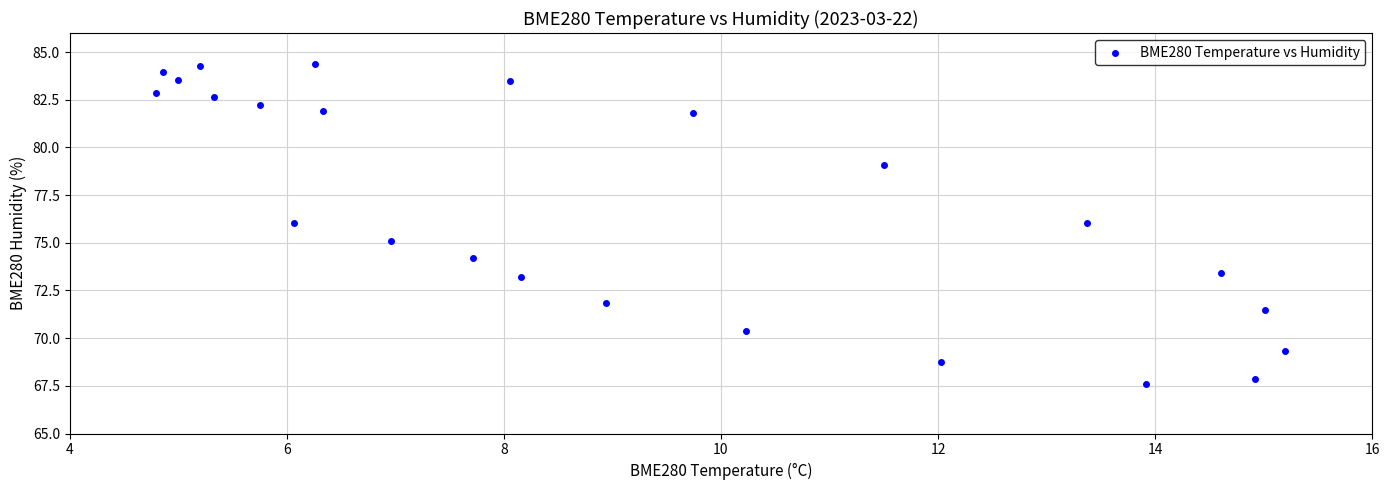

What is the range of X values (max minus min)?

10.4